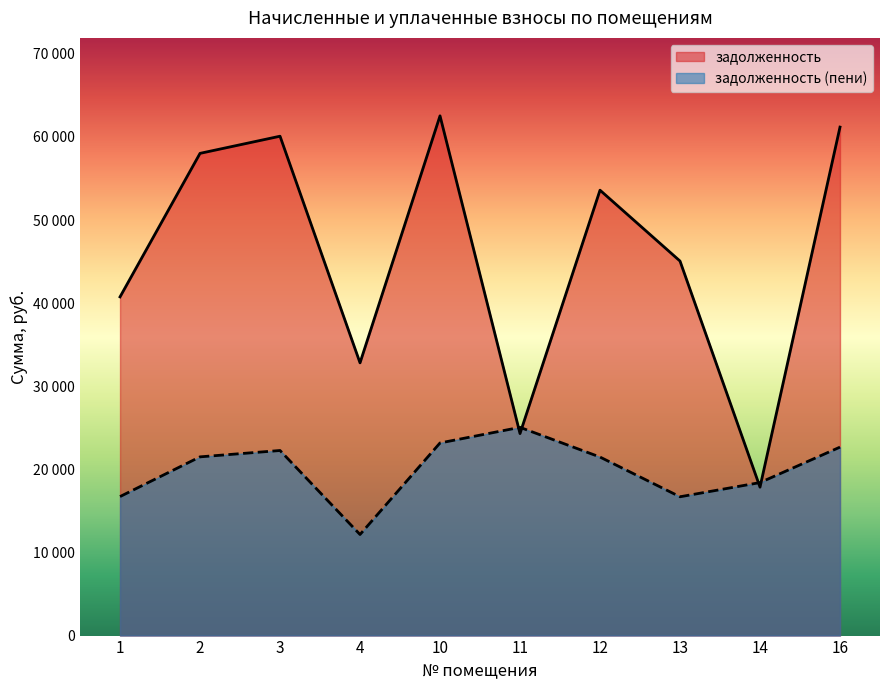

Reading left to right, extract all data points from this chart.

задолженность: 1=40757.2	2=58028.4	3=60091.7	4=32818.4	10=62541.7	11=24307.6	12=53596.6	13=45068.9	14=17860.0	16=61187.9
задолженность (пени): 1=16727.9	2=21507.3	3=22272.0	4=12163.6	10=23180.1	11=25058.5	12=21483.4	13=16704.0	14=18411.8	16=22678.3